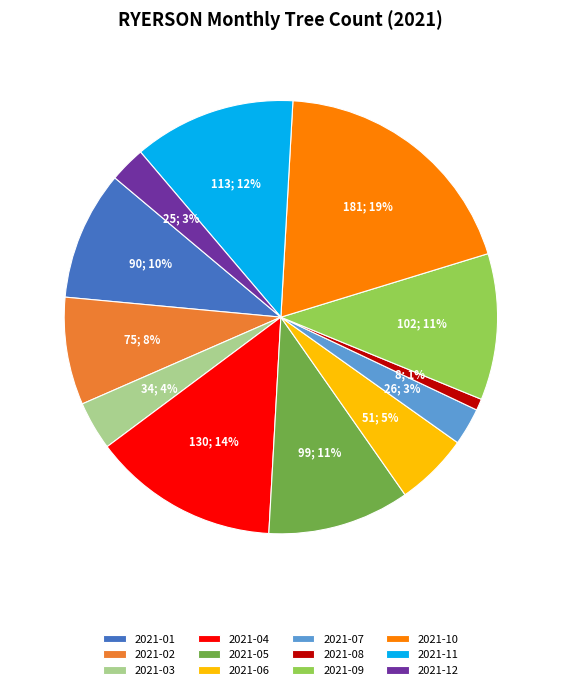

Count the number of slices in the pie.

12